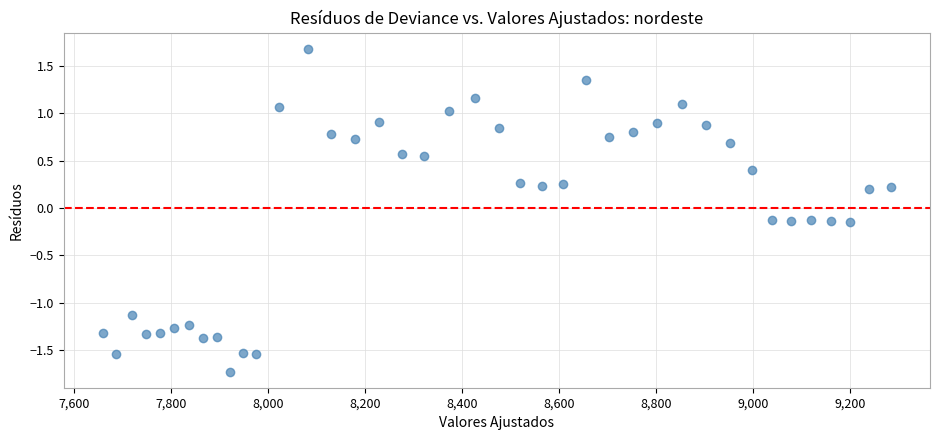

What is the range of Y values (max minus min)?

3.4